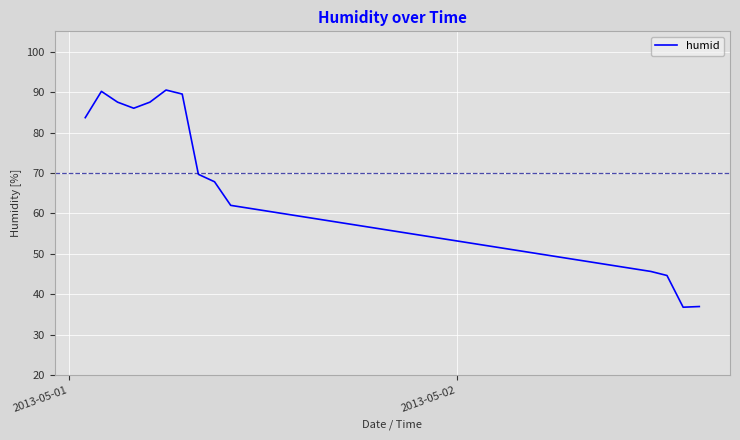

What is the maximum value shown in the chart?

90.5